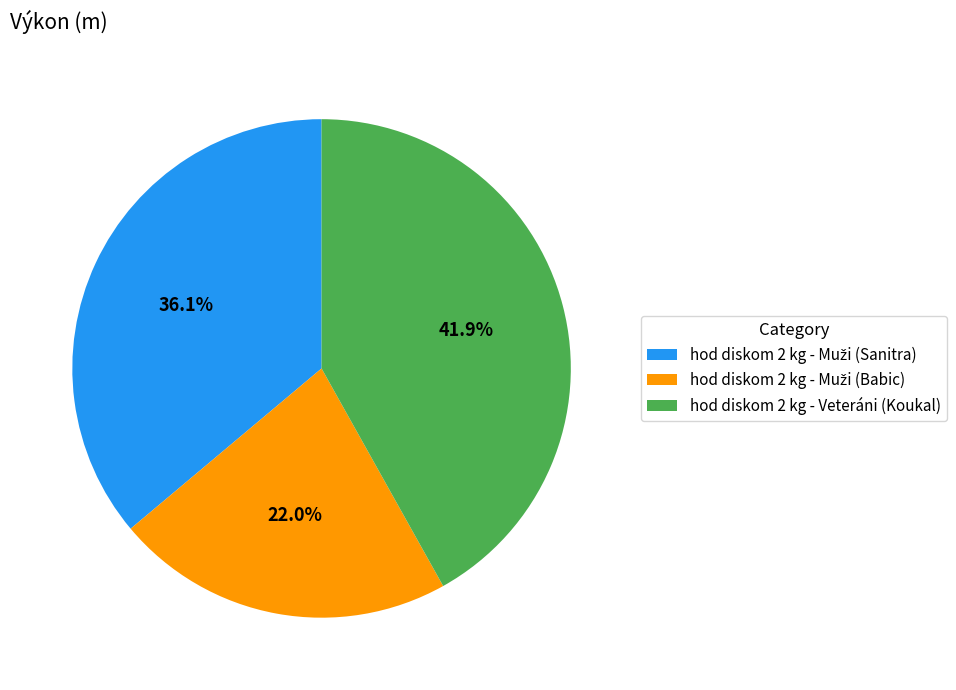

Is hod diskom 2 kg - Veteráni (Koukal) the majority of the pie?

No